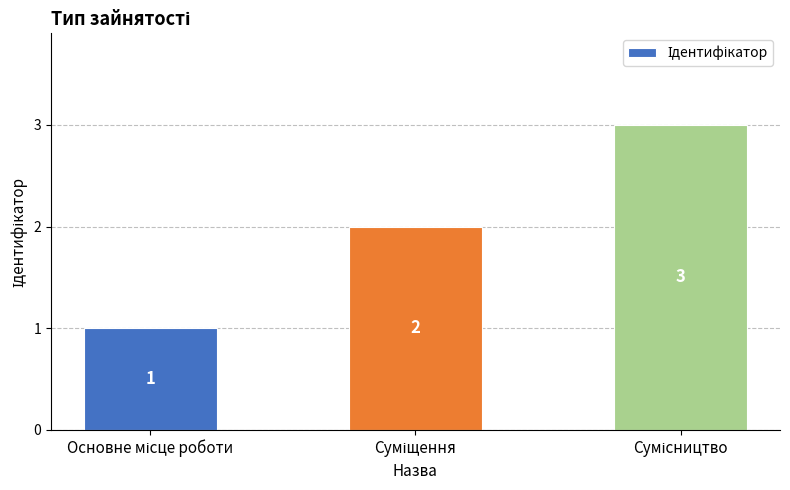

Reading right to left, transcribe all the data shown in this chart.

3	2	1